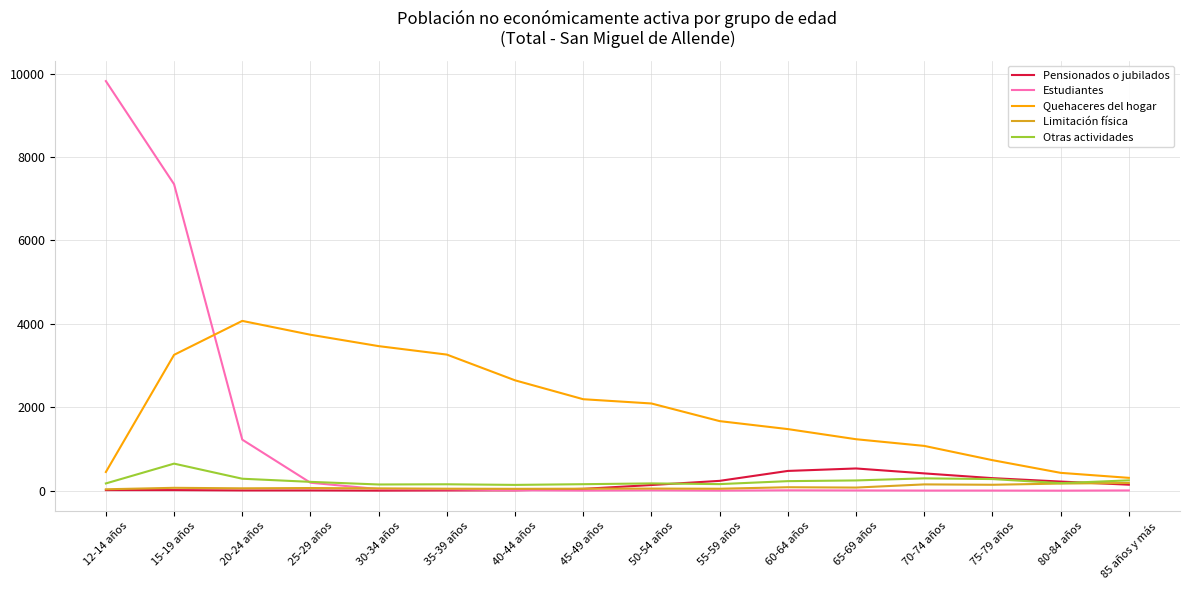

Which series has the largest total across all categories?

Quehaceres del hogar